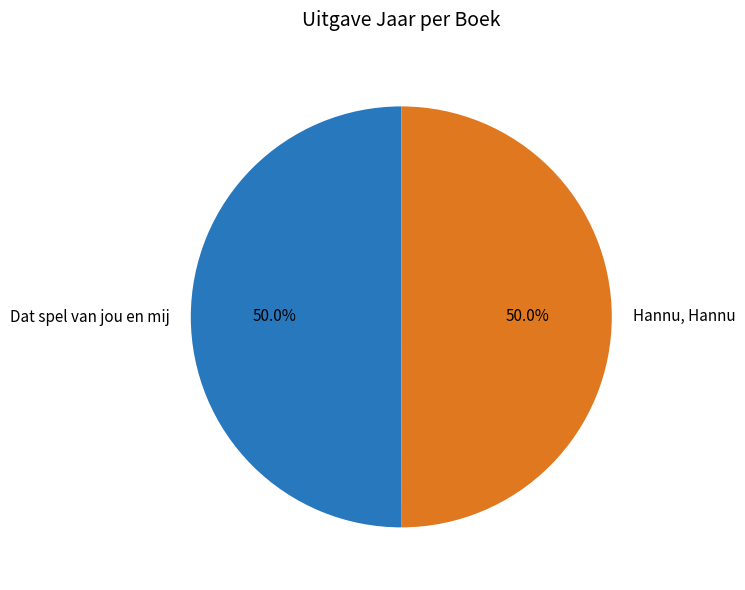

Approximately how many times larger is the value at Hannu, Hannu compared to Dat spel van jou en mij?

1.0